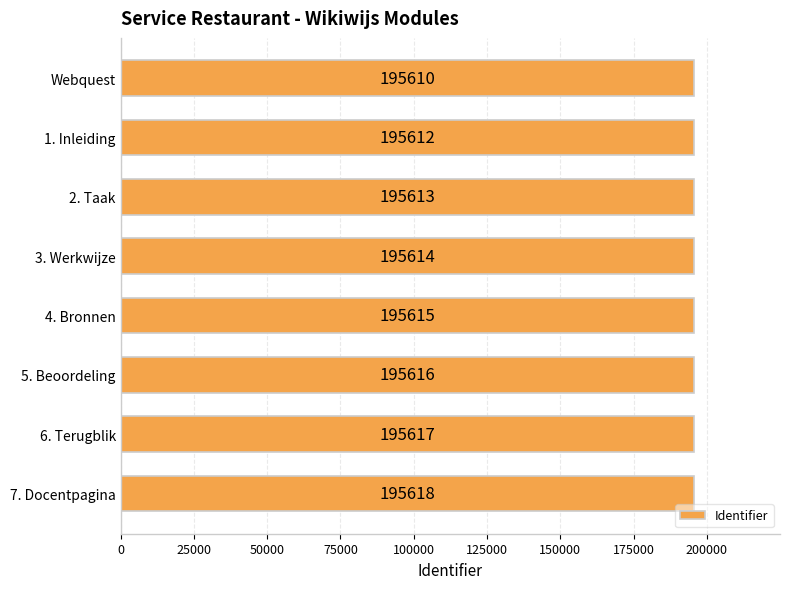

Are the bars grouped side by side (vs. stacked)?

No